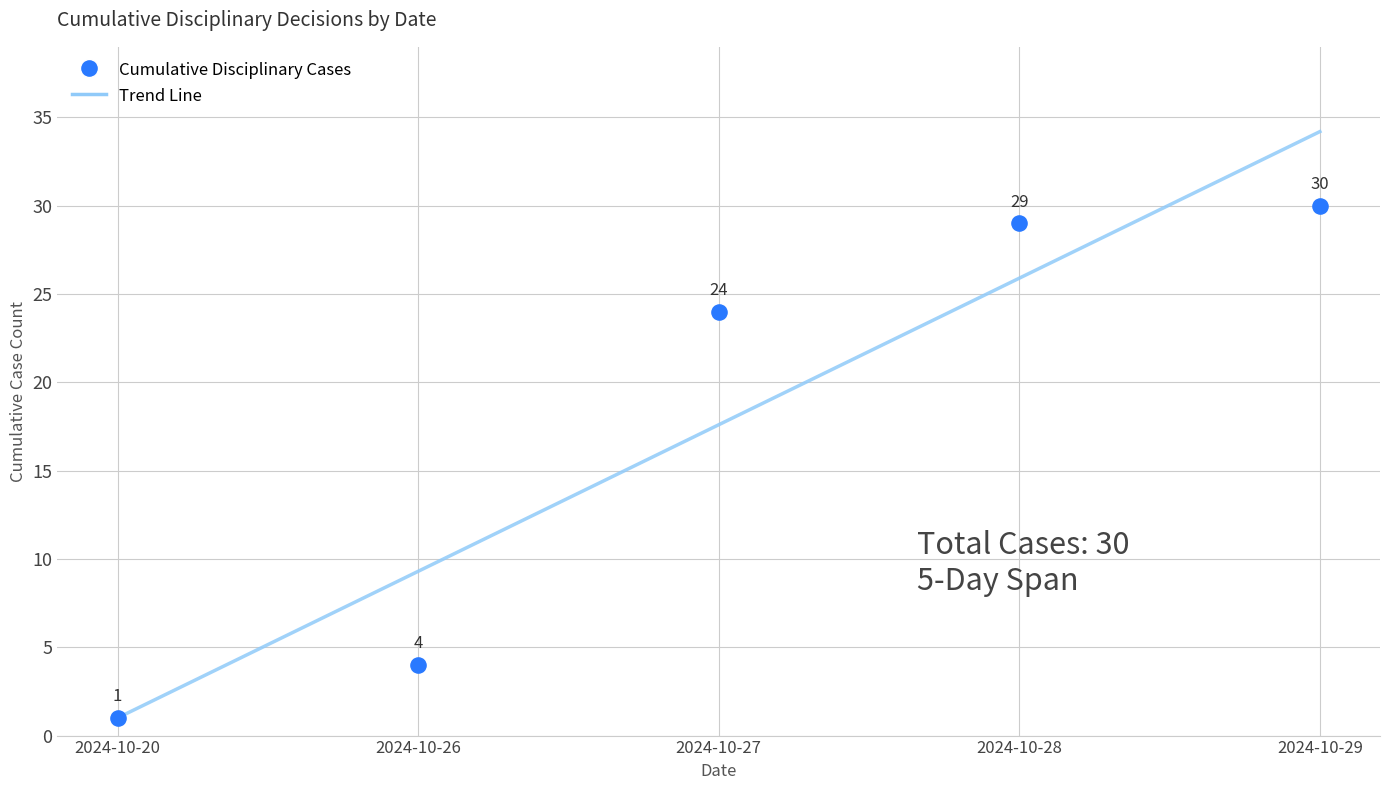

At which category is the sum across all series the highest?

2024-10-29